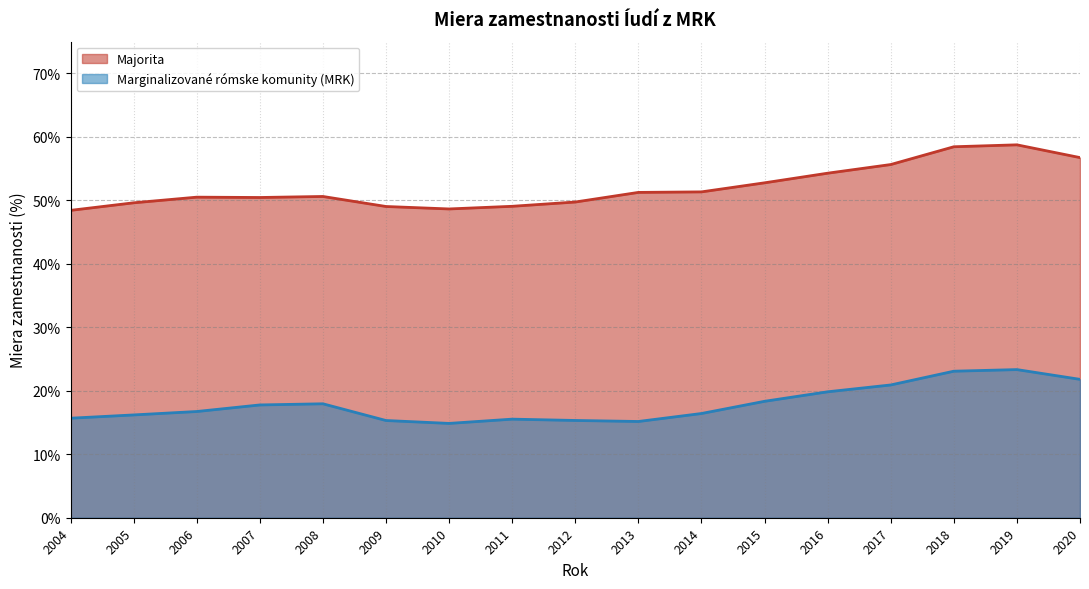

How many values in the Majorita series are below 50?

6